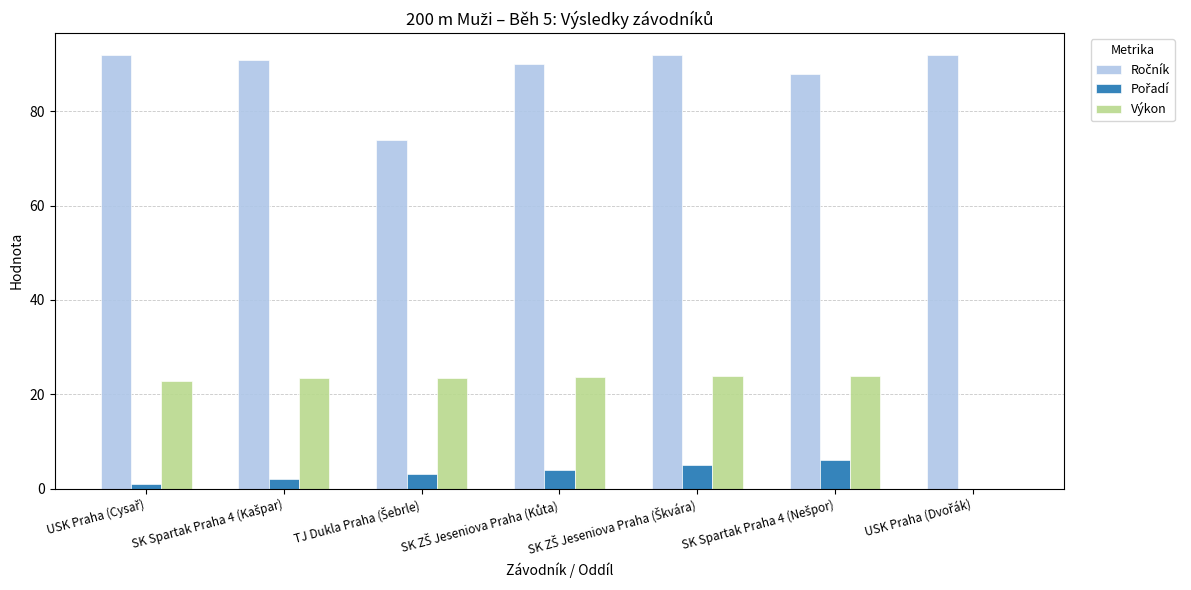

What is the highest value of the Výkon series?

23.9